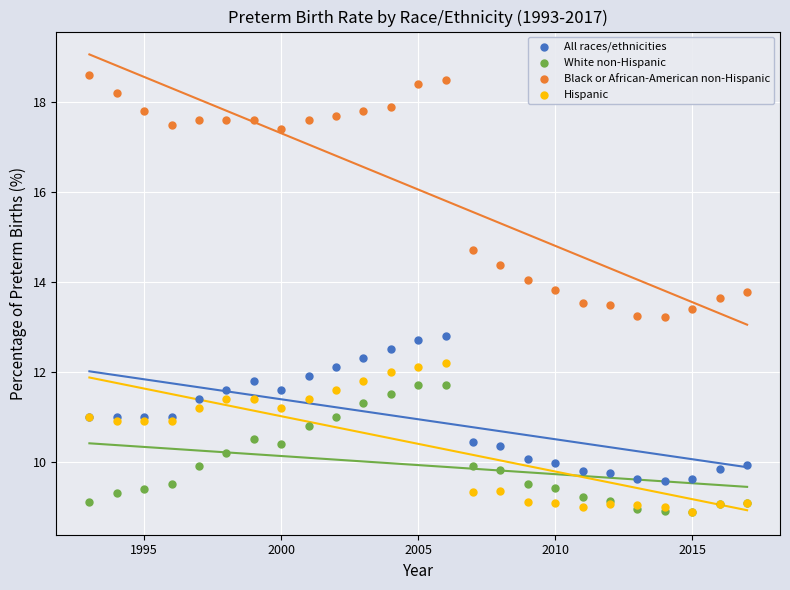

In the Black or African-American non-Hispanic series, what Y value is closest to 15?

14.7